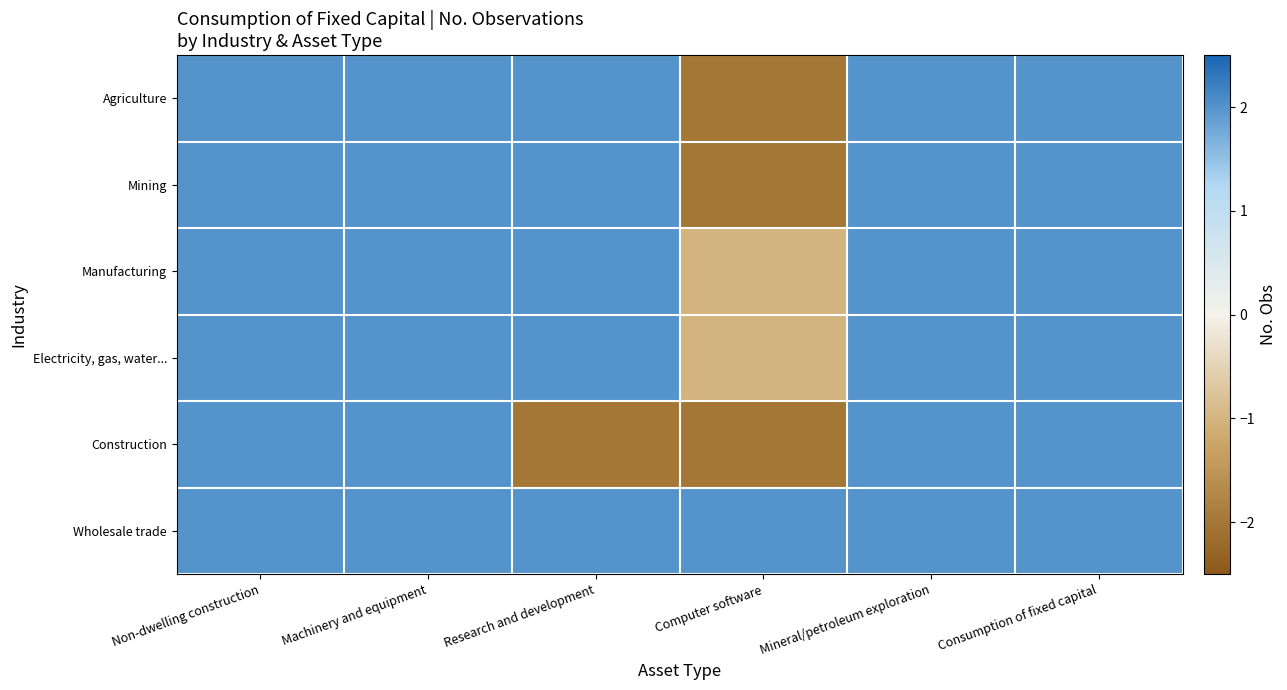

Which has a higher value, Non-dwelling construction or Computer software?

Non-dwelling construction